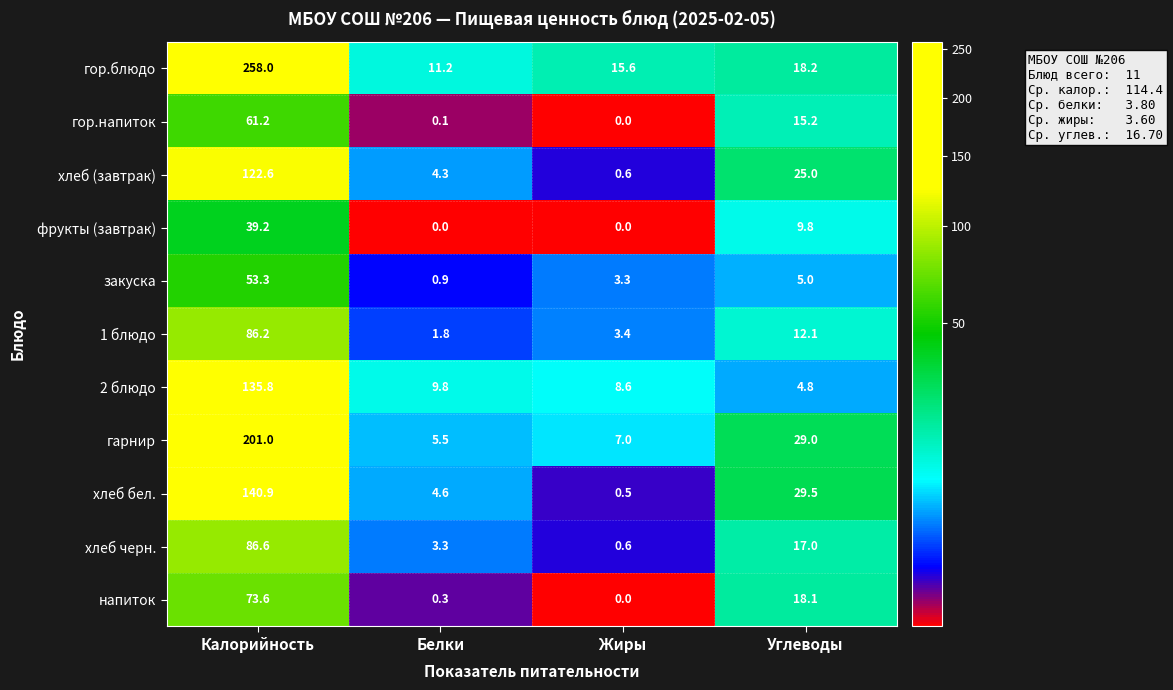

Is the value of хлеб бел. at Белки greater than the value of гор.блюдо at Жиры?

No